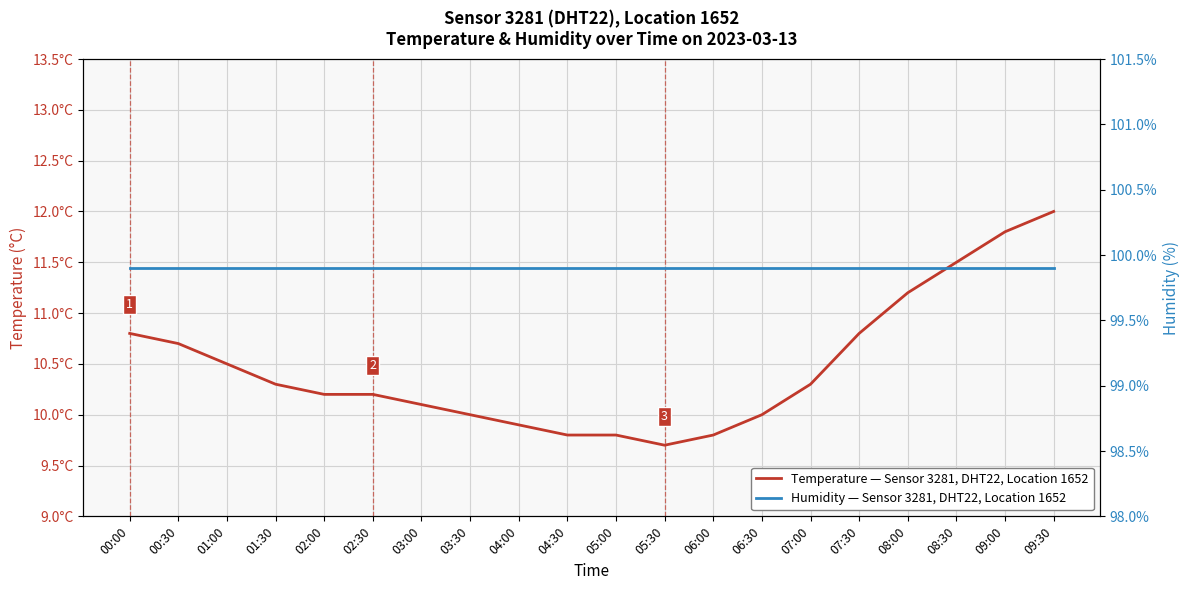

Rank the series by their average value, from highest to lowest.

humidity, temperature